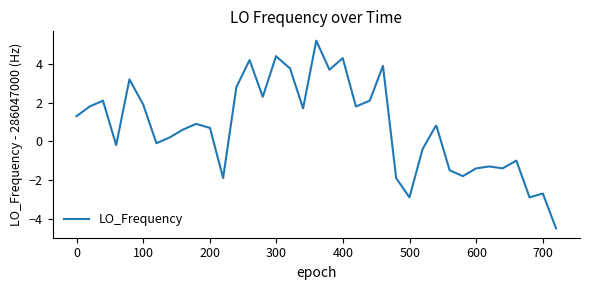

What is the difference between the maximum and minimum values?

9.7